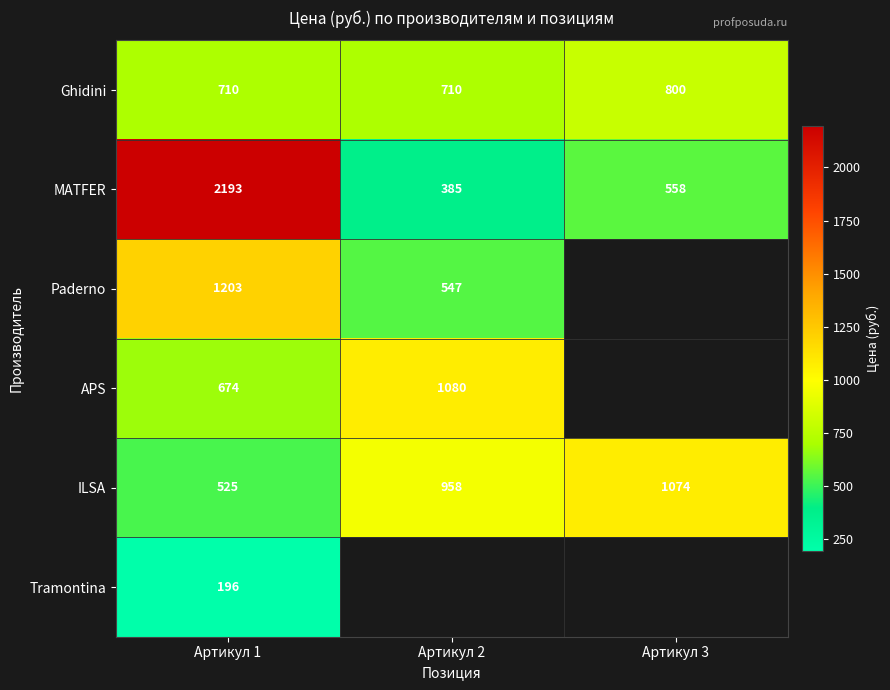

What is the difference between the highest and lowest values at Артикул 1?

1997